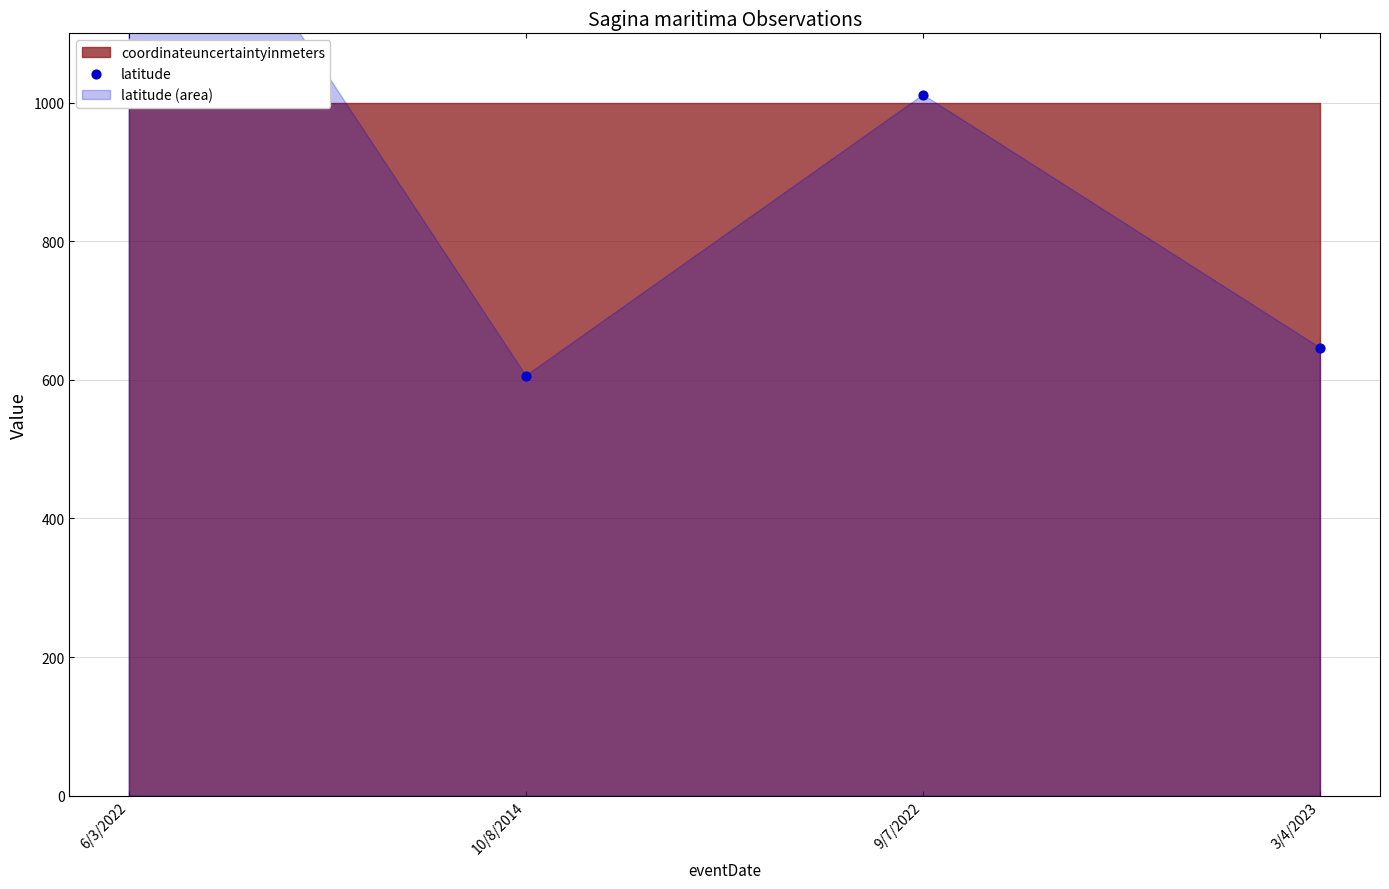

What is the ratio of the value at 6/3/2022 to the value at 3/4/2023?

2.3